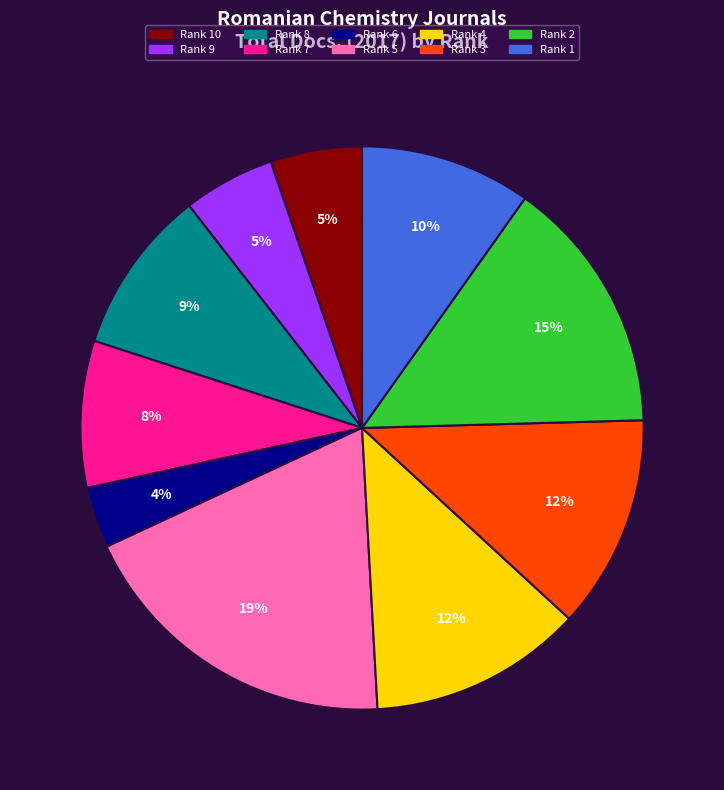

To the nearest percent, what is the average slice percentage?

10%